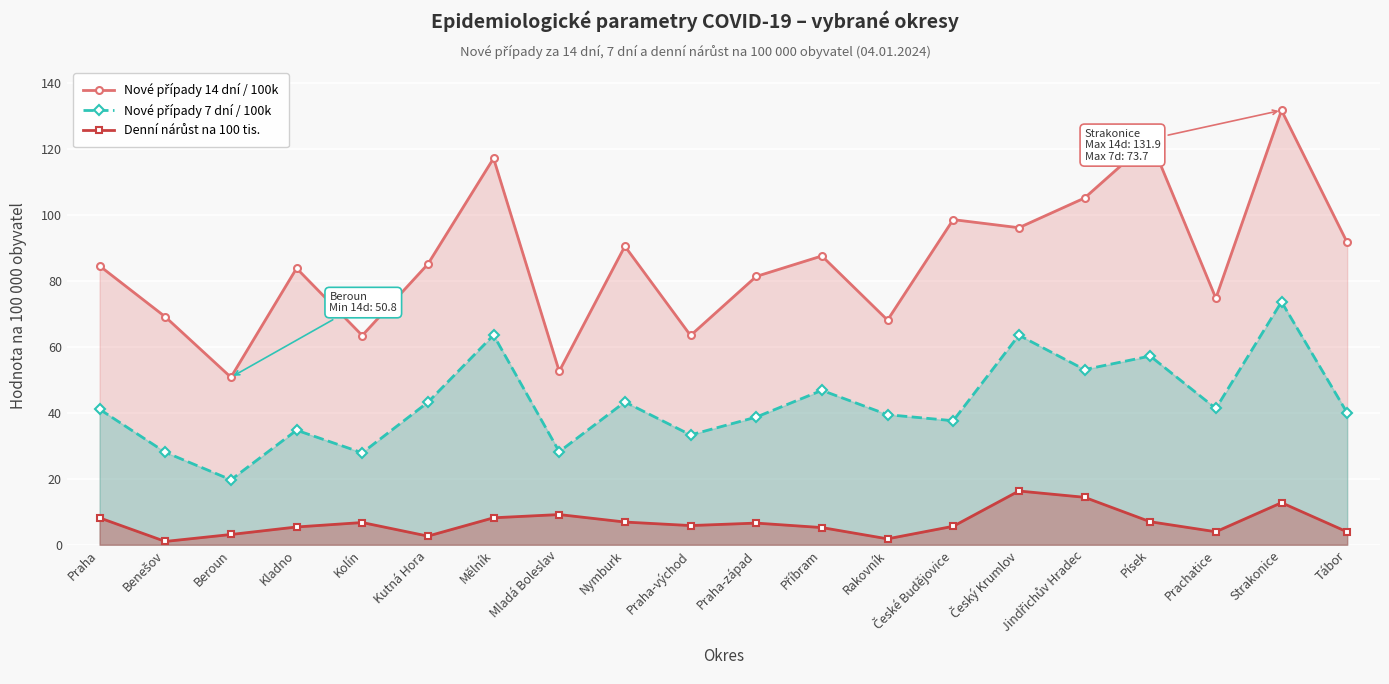

Where is the first local maximum for Nové případy 7 dní / 100k?

Kladno